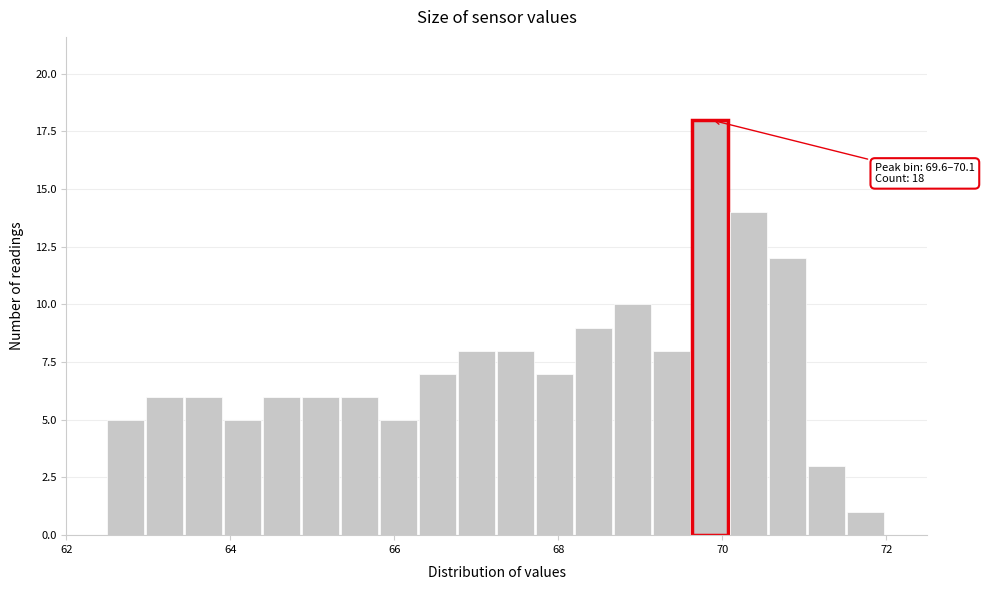

Around what value on the x-axis is the tallest bar? Give the approximate position of its centre, as read against the axis.

69.8